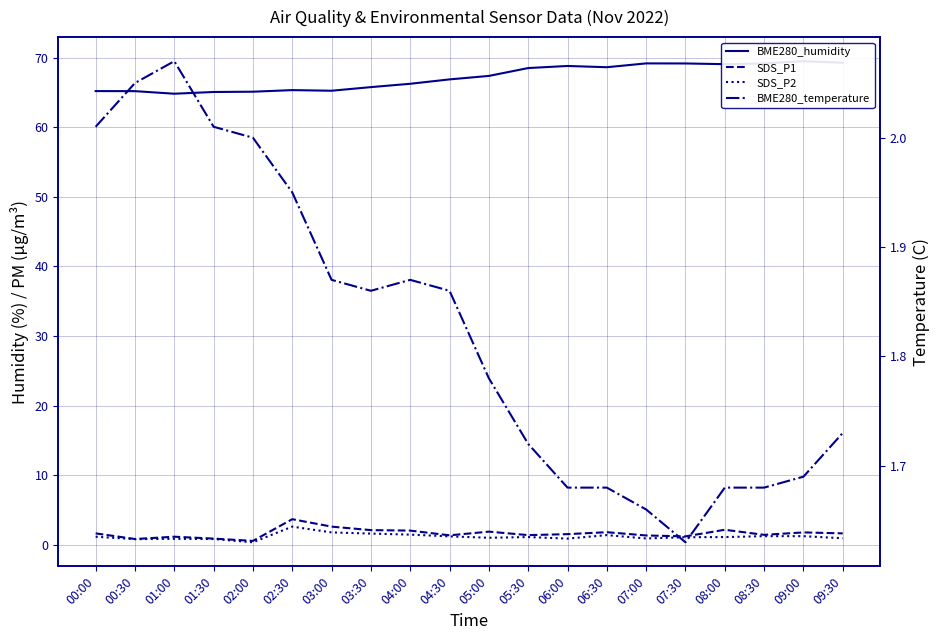

Between 03:00 and 09:00, which is larger?

09:00